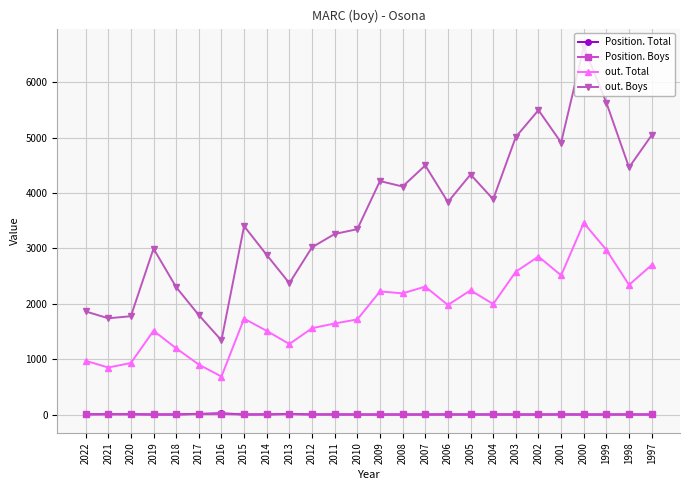

How many series are shown in this chart?

4